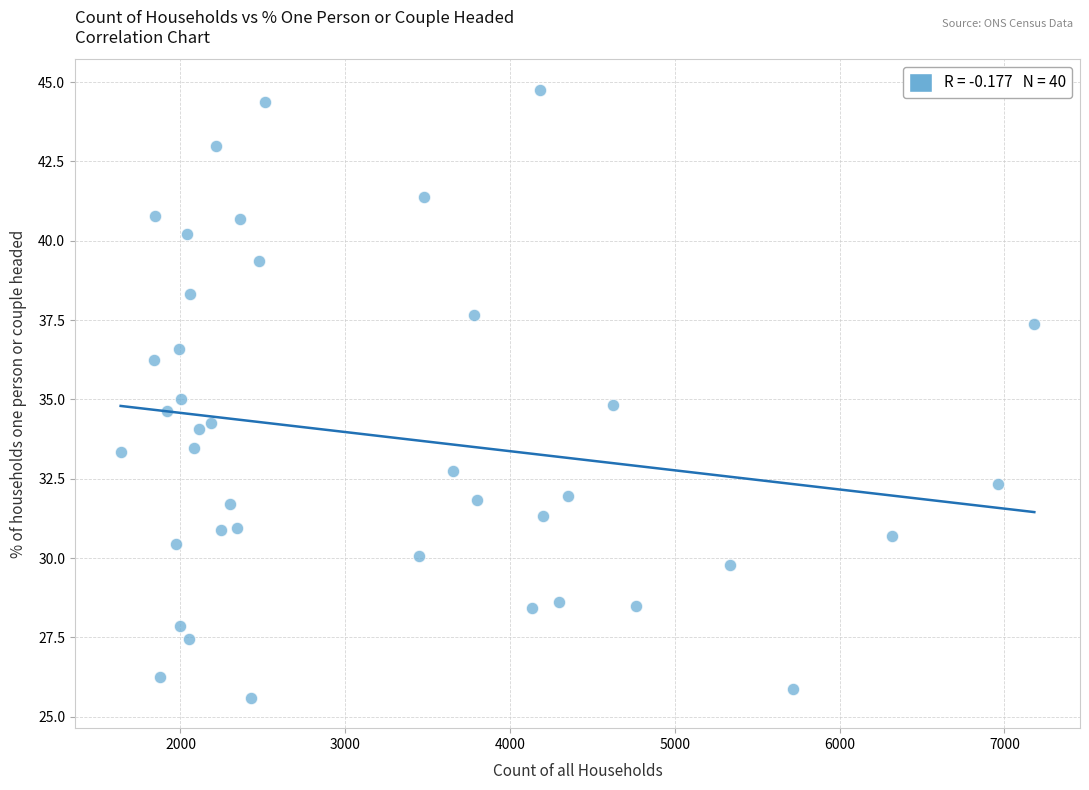

What is the range of X values (max minus min)?

5544.0